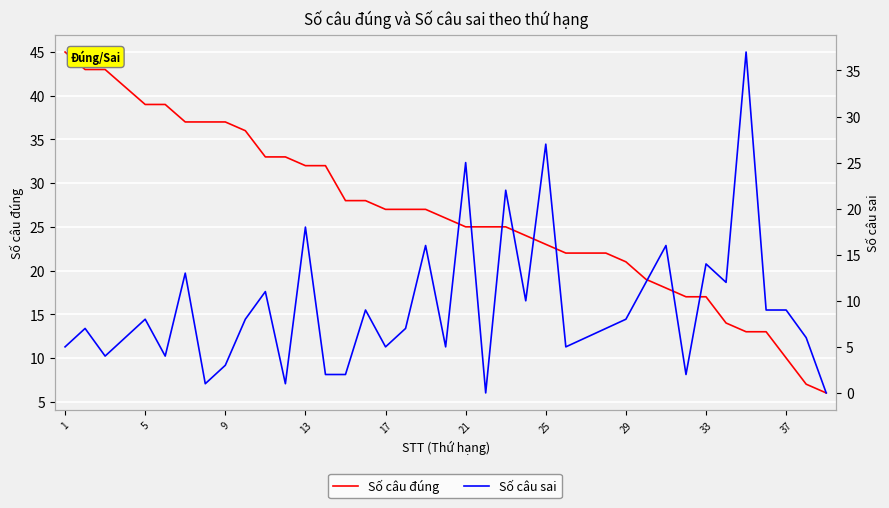

What is the difference between the maximum and minimum values in the Số câu sai series?

37